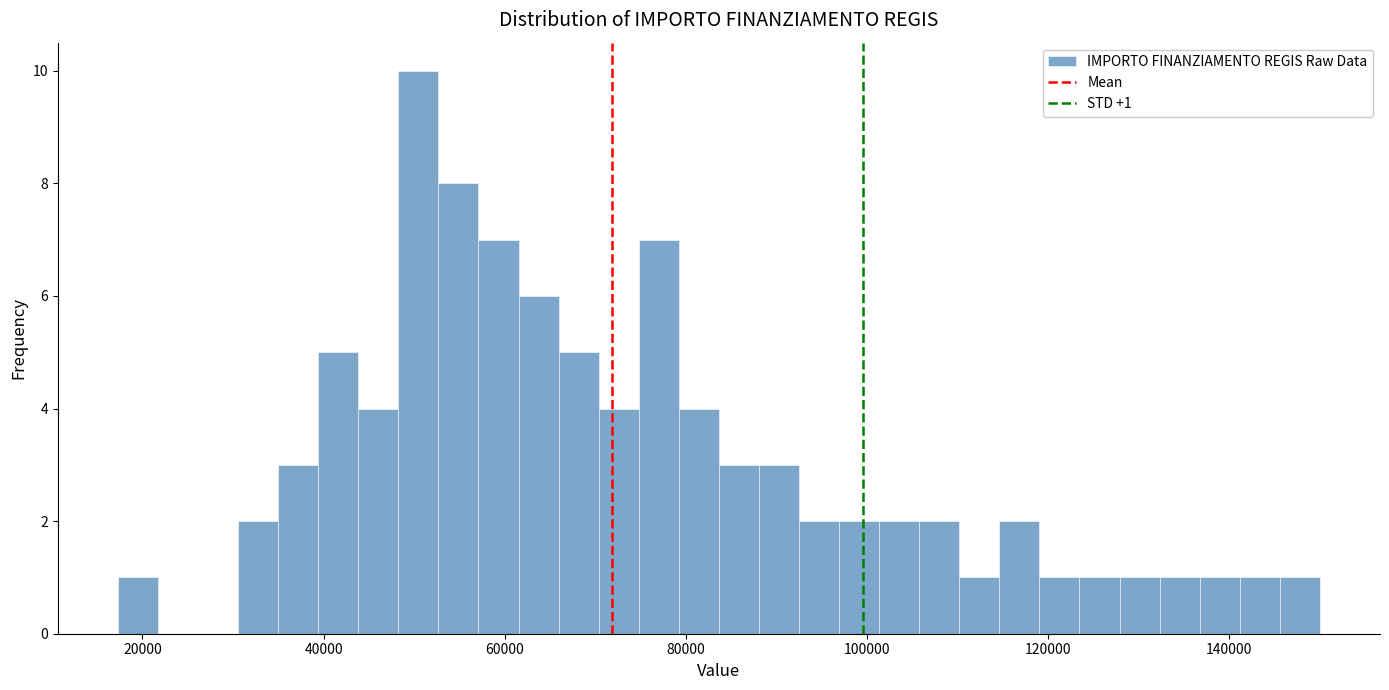

Read against the x-axis, roughly where is the centre of the tallest bar?

50000